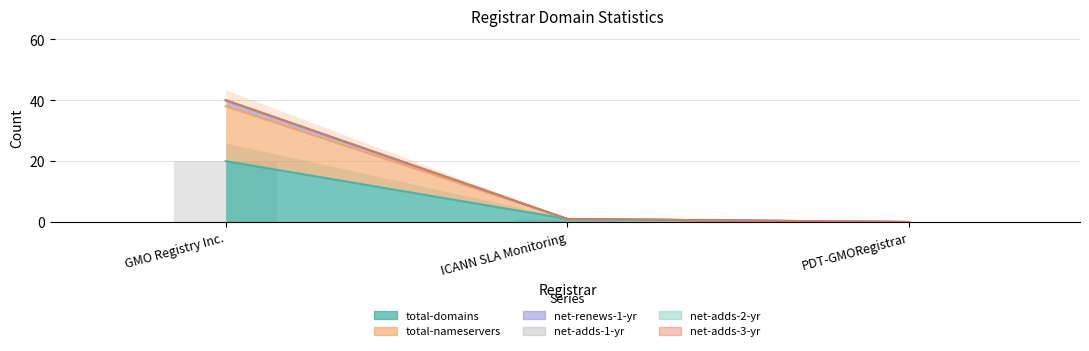

True or false: total-domains has a value of 10 at GMO Registry Inc..

False